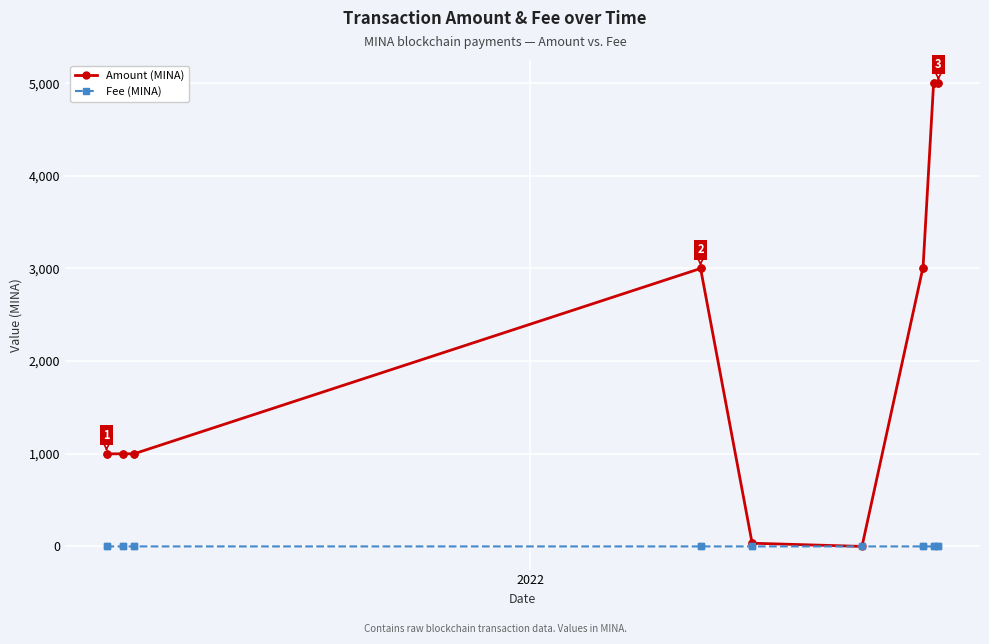

Which series has the largest range (max minus min)?

Amount (MINA)